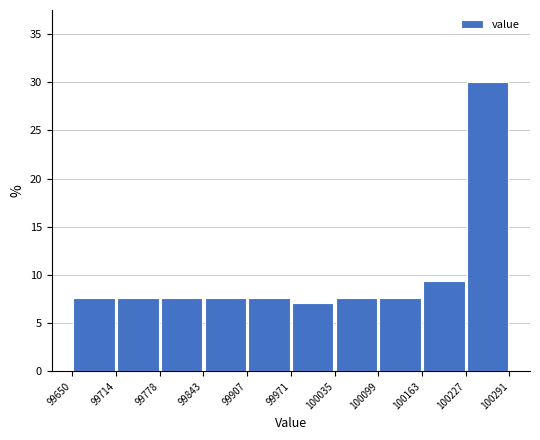

Reading left to right, list every bar in this chart as the range it spans on the x-axis followed by its height. The values are not printed on the chart, so give them approximately, as read against the axis.

99650 to 99714: 7.5
99714 to 99778: 7.5
99778 to 99843: 7.5
99843 to 99907: 7.5
99907 to 99971: 7.5
99971 to 100035: 7.0
100035 to 100099: 7.5
100099 to 100163: 7.5
100163 to 100227: 9.5
100227 to 100291: 30.0